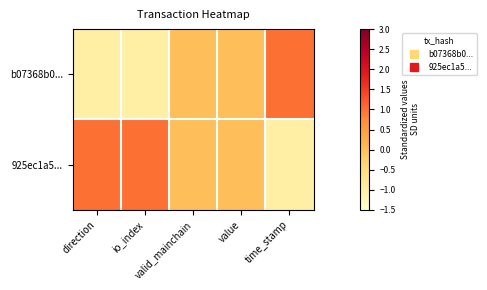

What is the greatest value displayed?

1